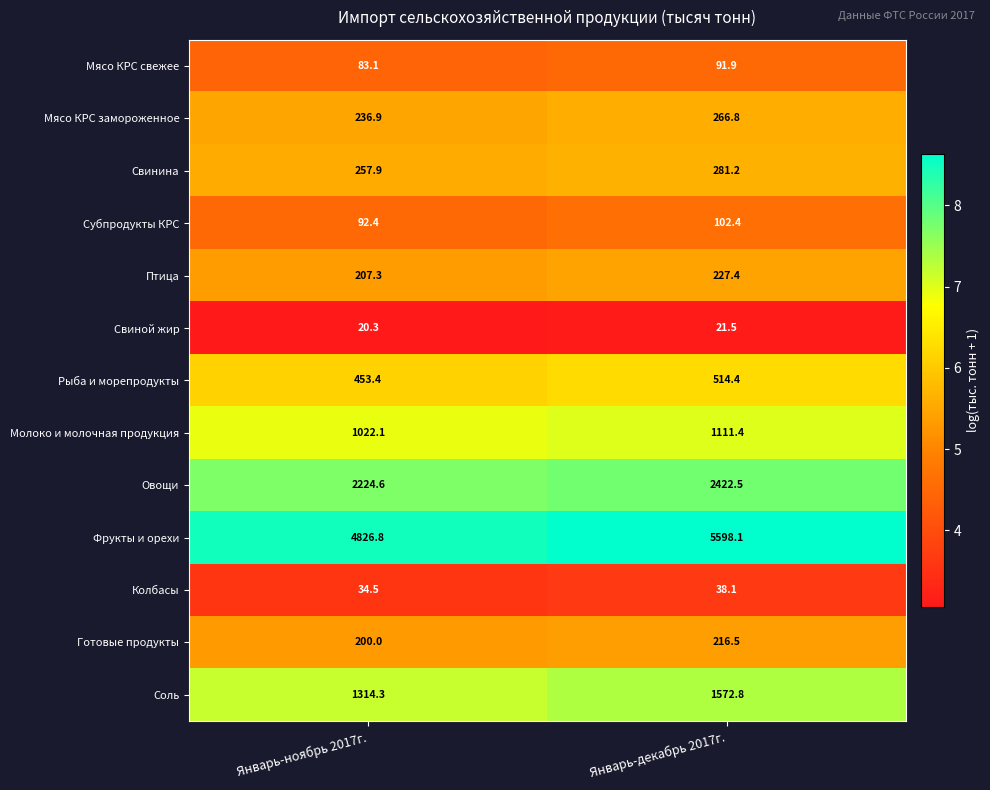

Is it true that Молоко и молочная продукция equals 1111.4 at Январь-декабрь 2017г.?

True